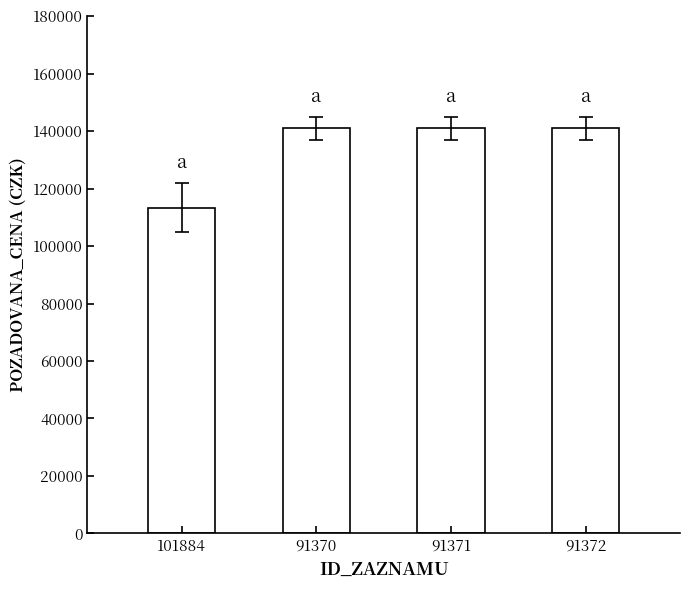

What is the average value?

134100